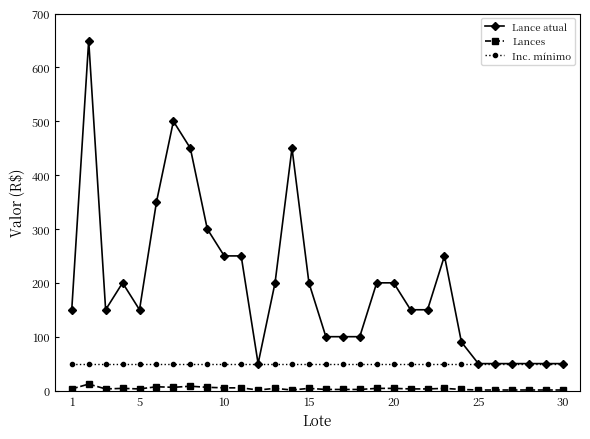

Rank the series by their maximum value, from lowest to highest.

Lances, Inc. mínimo, Lance atual